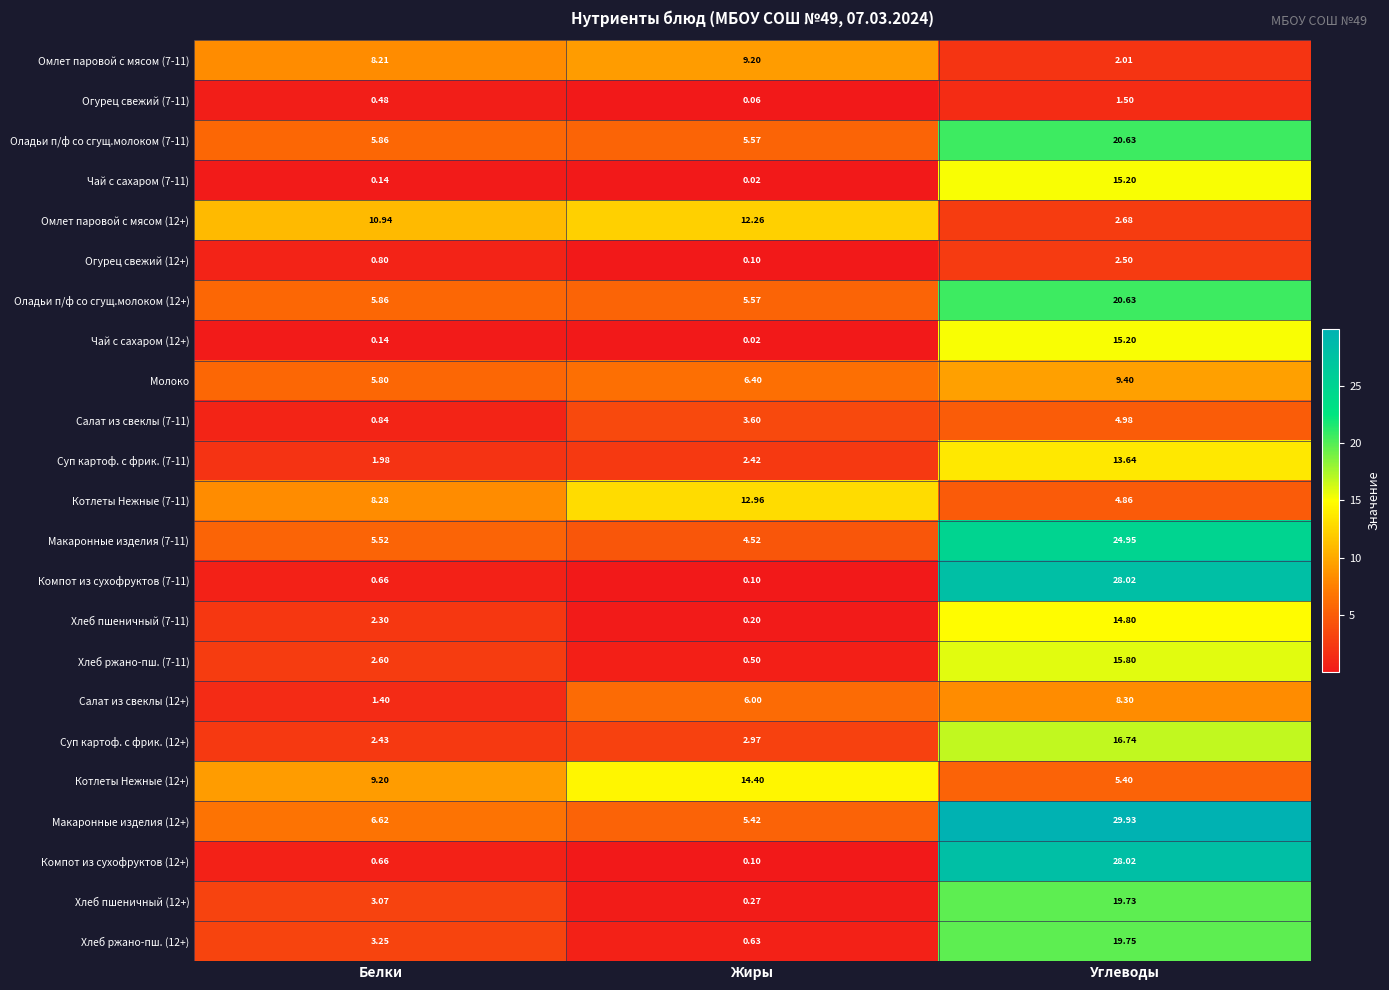

Which label corresponds to the largest value in the chart?

Углеводы